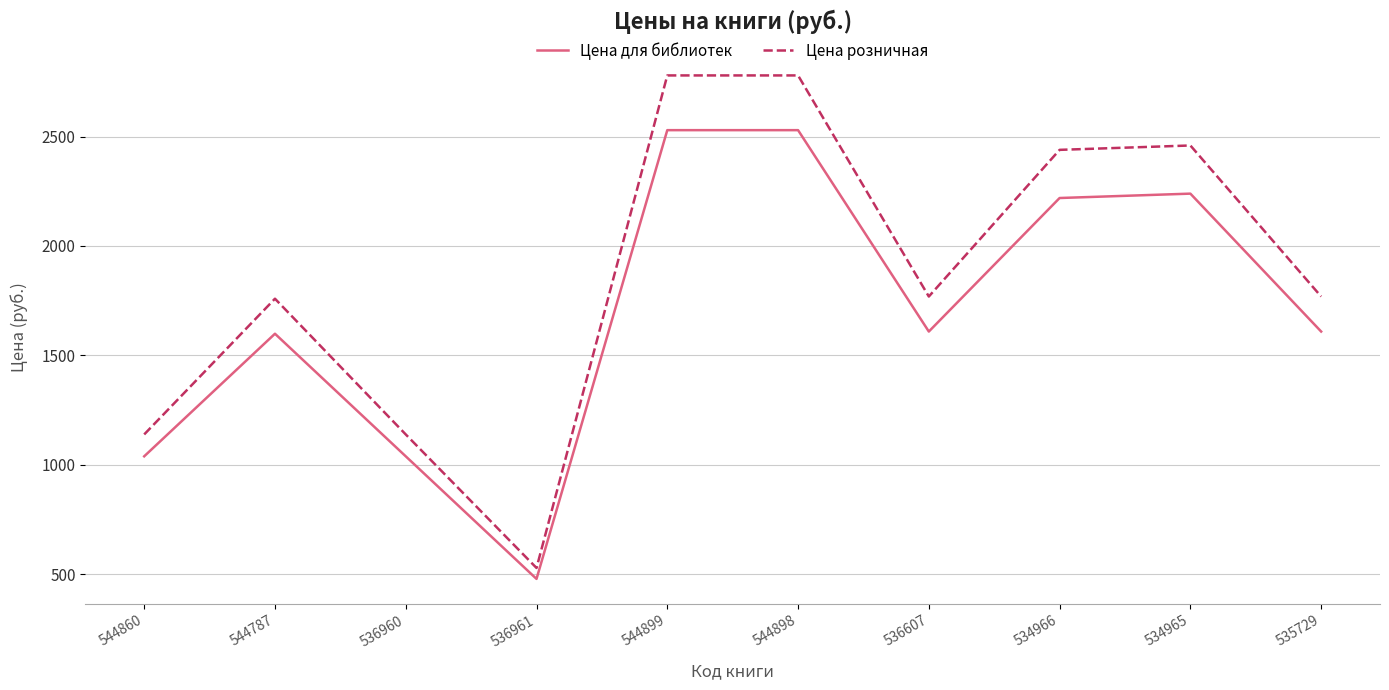

True or false: Цена розничная and Цена для библиотек cross at least once.

False